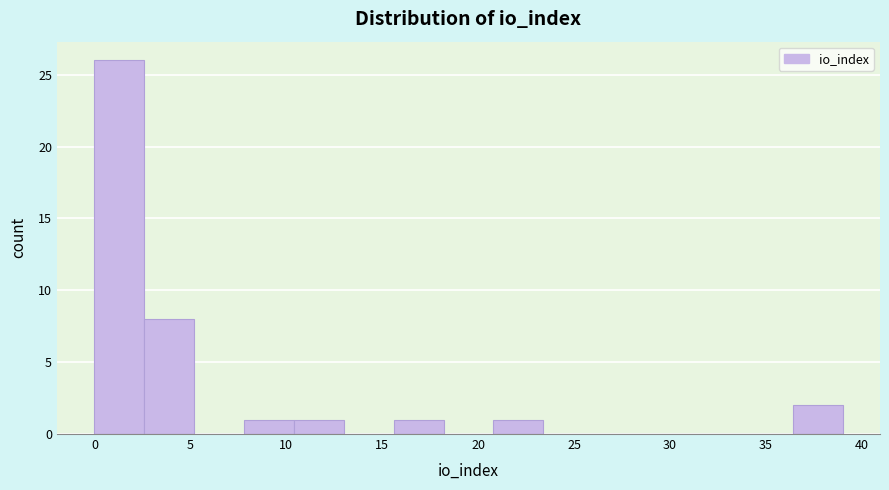

Reading left to right, transcribe this chart: for each bar, give the range it covers on the x-axis and its height. Neither the bar edges nor the heights are printed on the chart, so give them approximately, as read against the axes.

0.0 to 2.6: 26
2.6 to 5.2: 8
5.2 to 7.8: 0
7.8 to 10.4: 1
10.4 to 13.0: 1
13.0 to 15.6: 0
15.6 to 18.2: 1
18.2 to 20.8: 0
20.8 to 23.4: 1
23.4 to 26.0: 0
26.0 to 28.6: 0
28.6 to 31.2: 0
31.2 to 33.8: 0
33.8 to 36.4: 0
36.4 to 39.0: 2